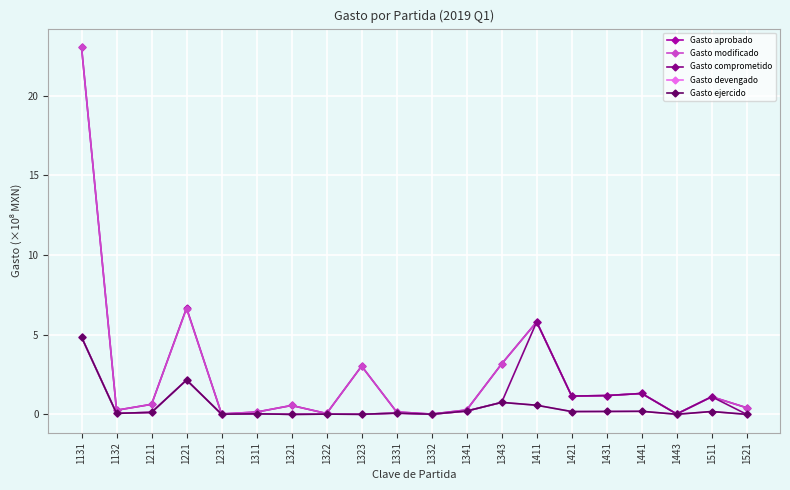

What is the maximum value shown in the chart?

23.1